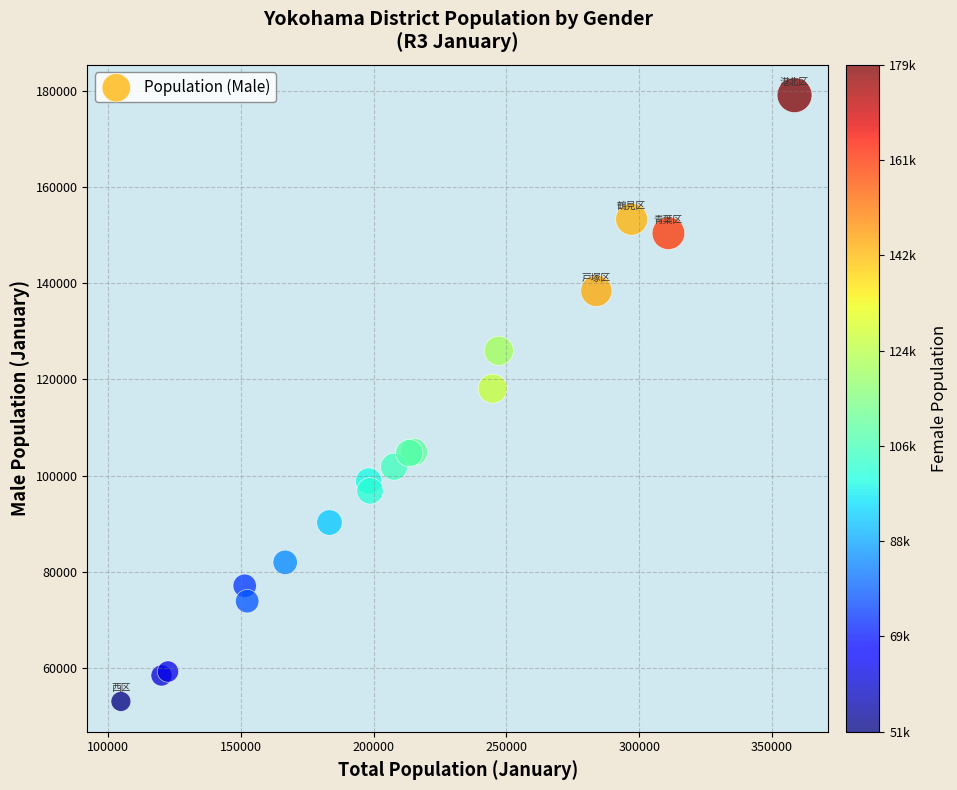

What Y value in the scatter plot is closest to 116074?

118085